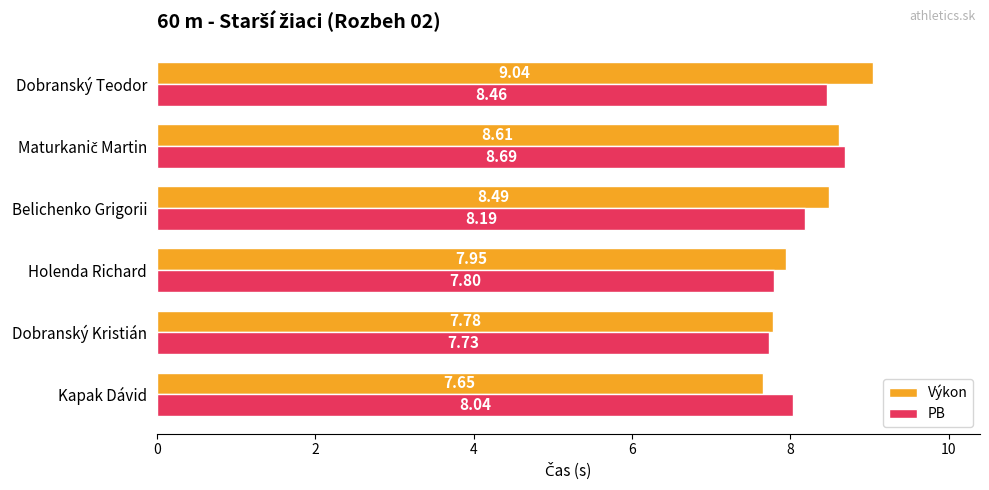

What is the difference between the maximum and minimum values in the Výkon series?

1.4